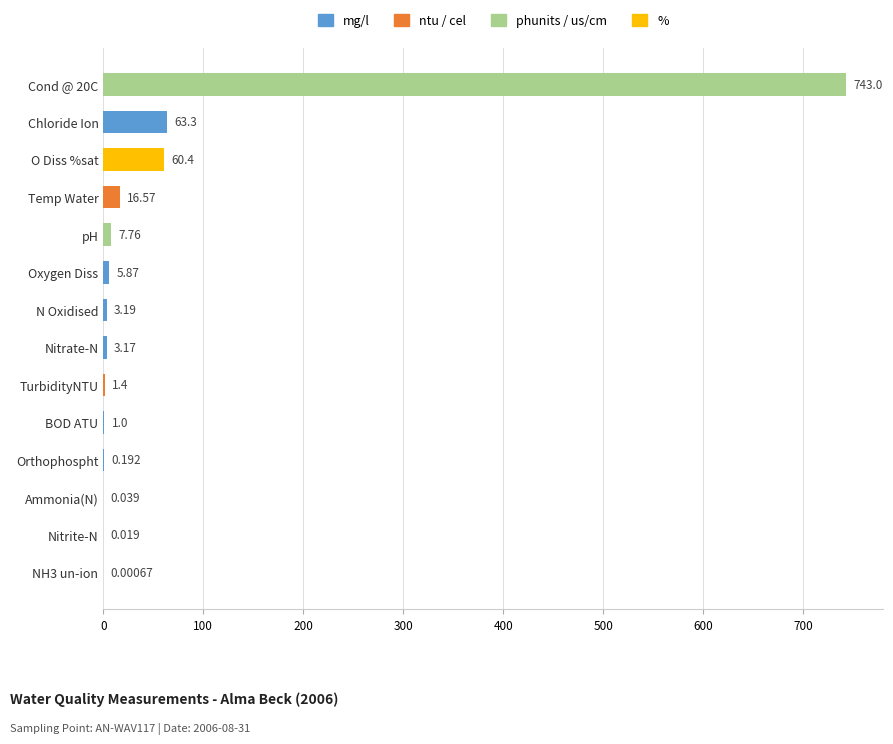

Which has a higher value, Oxygen Diss or Nitrite-N?

Oxygen Diss